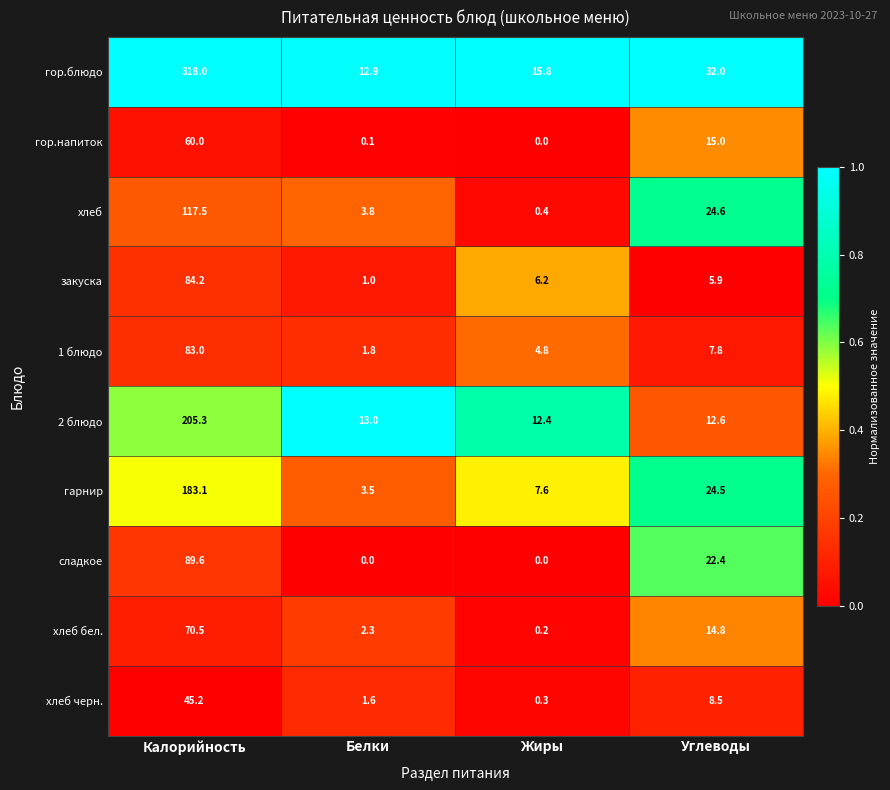

What is the difference between the second highest and minimum values in the 1 блюдо series?

6.0